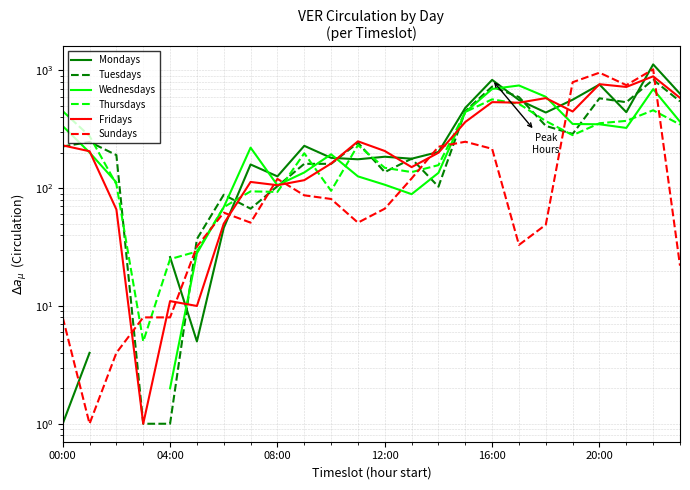

What is the greatest value displayed?

1125.0